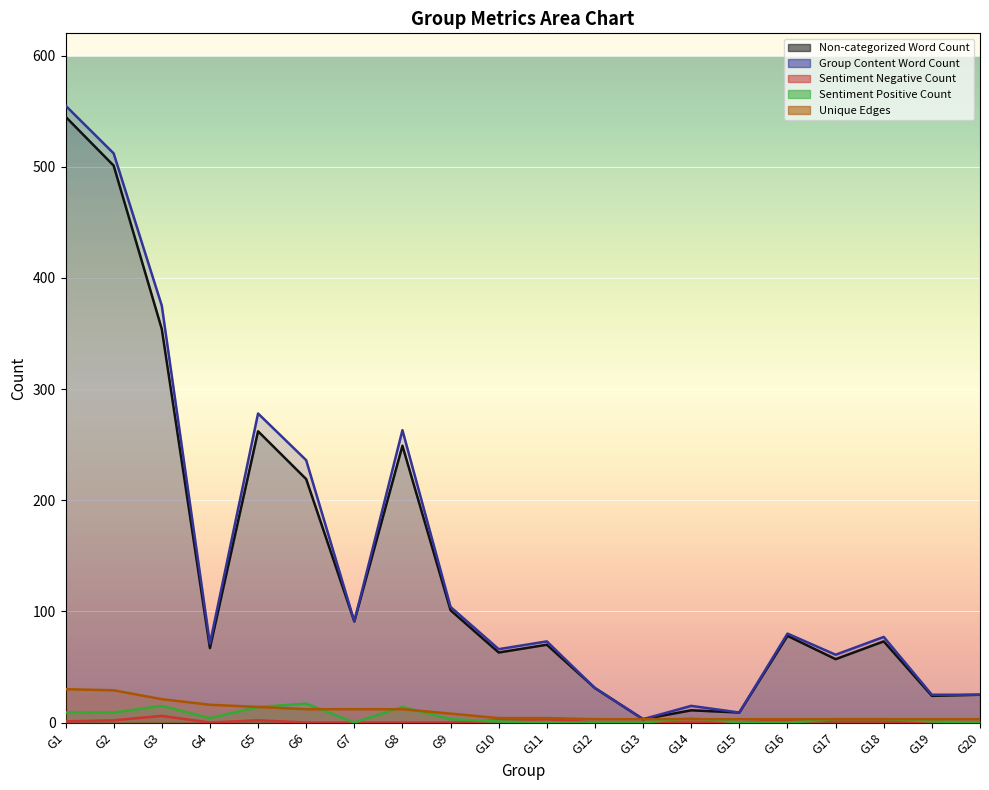

Between G17 and G20, which series saw the biggest shift?

Group Content Word Count